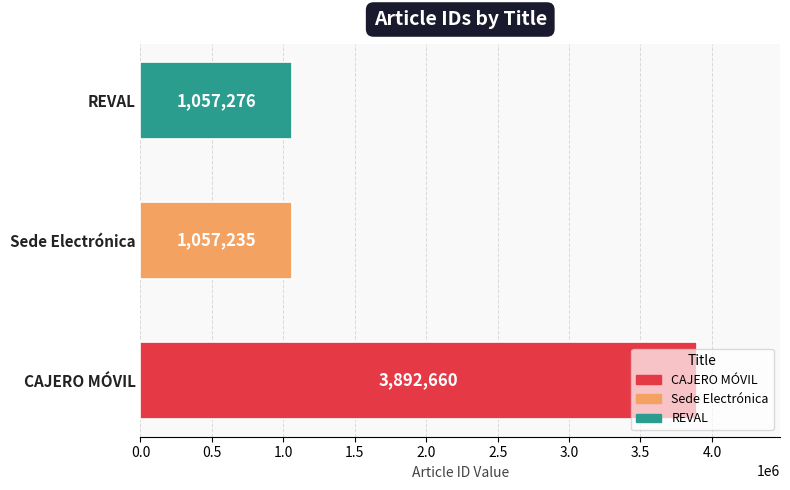

At which label is the value closest to 2474947?

REVAL